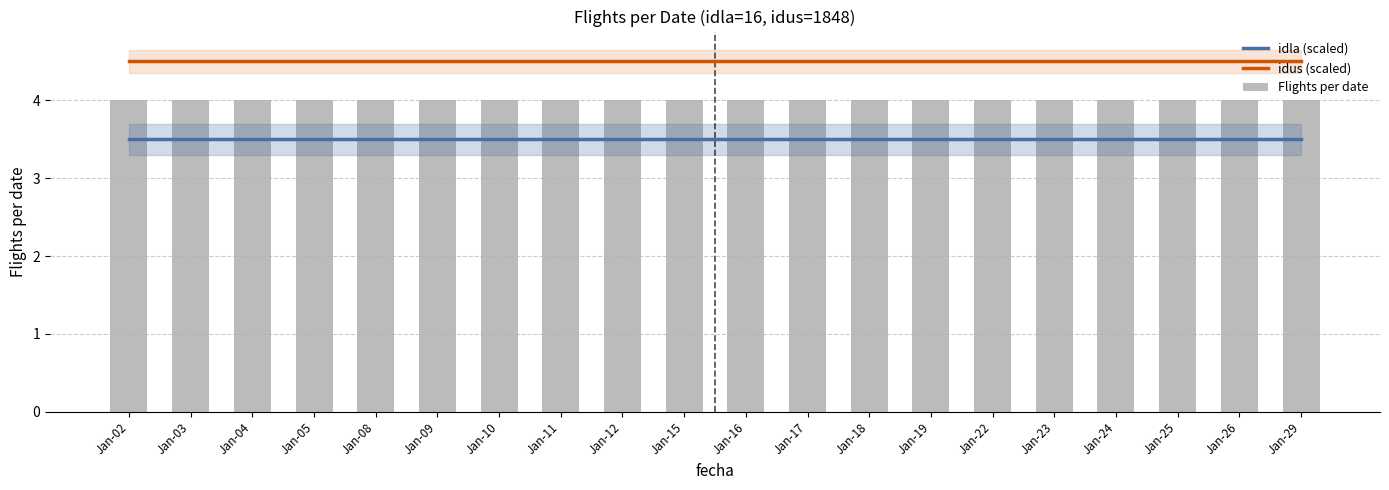

The idus (scaled) series shows 2.1 at Jan-04. True or false?

False